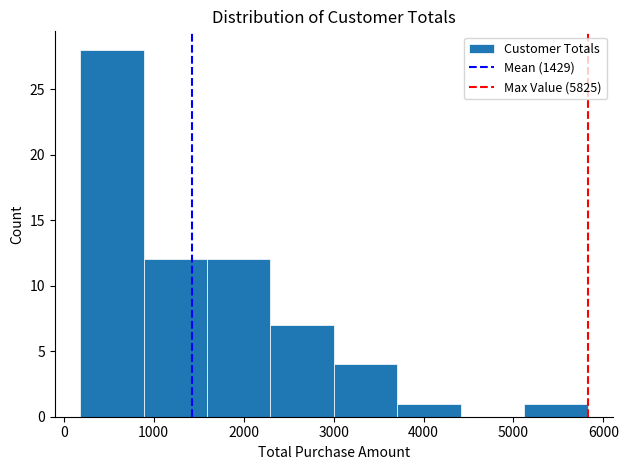

Reading left to right, transcribe this chart: for each bar, give the range it covers on the x-axis and its height. Neither the bar edges nor the heights are printed on the chart, so give them approximately, as read against the axes.

200 to 900: 28
900 to 1600: 12
1600 to 2300: 12
2300 to 3000: 7
3000 to 3700: 4
3700 to 4400: 1
4400 to 5100: 0
5100 to 5800: 1